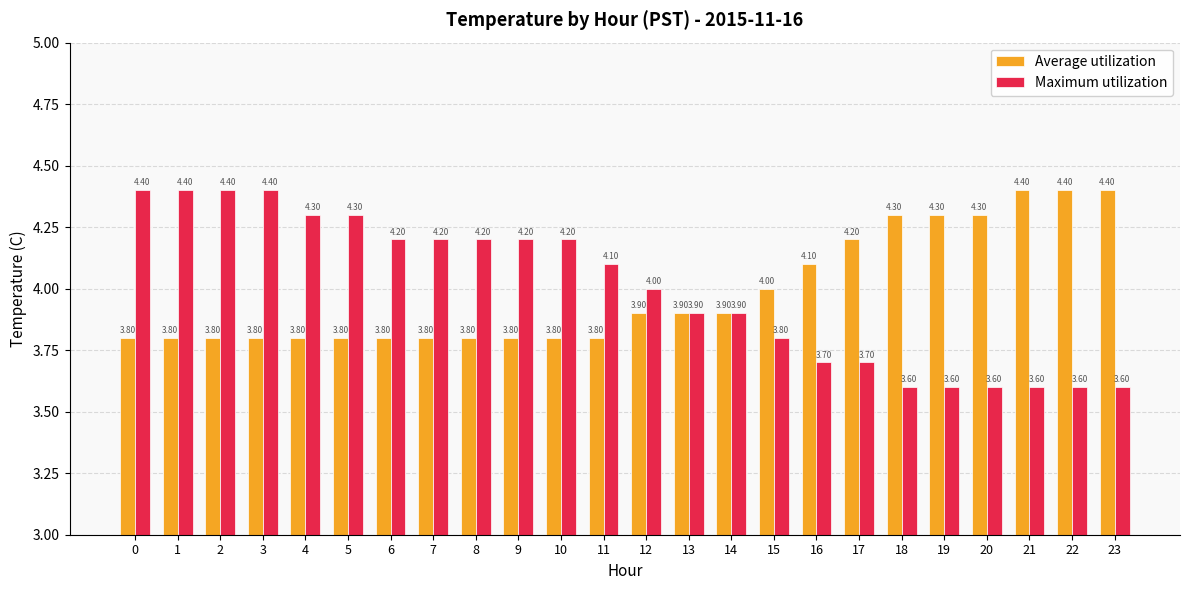

What is the minimum value shown in the chart?

3.6